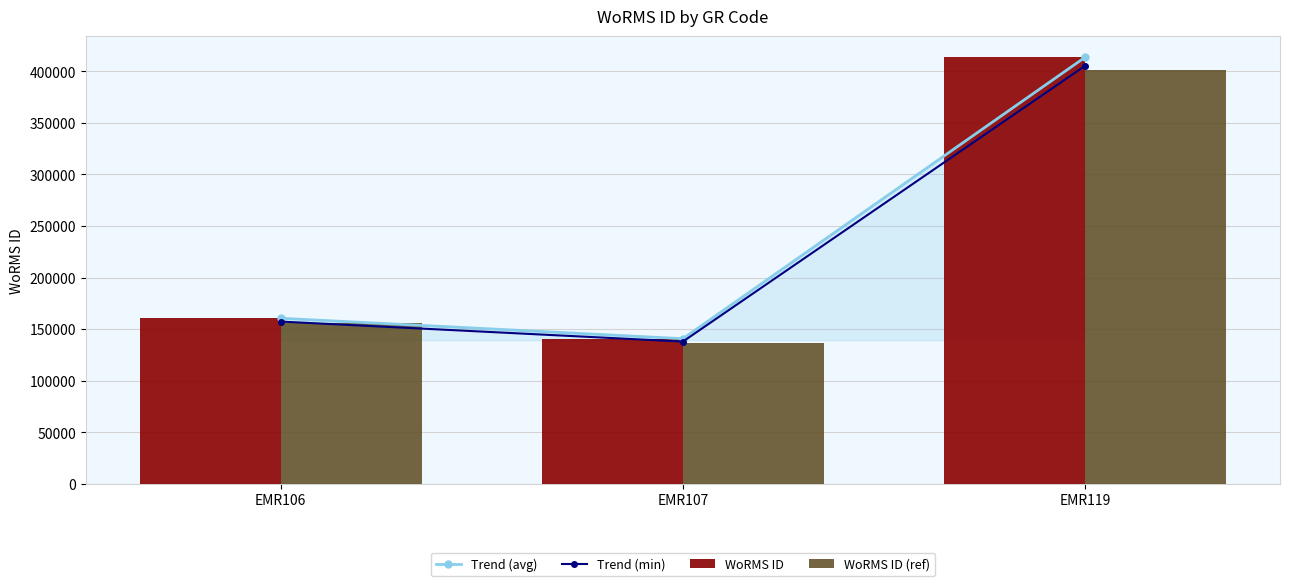

Reading right to left, extract all data points from this chart.

Trend (avg): EMR119=413641.0	EMR107=140735.0	EMR106=160539.0
Trend (min): EMR119=405368.2	EMR107=137920.3	EMR106=157328.2
WoRMS ID: EMR119=413641.0	EMR107=140735.0	EMR106=160539.0
WoRMS ID (ref): EMR119=401231.8	EMR107=136512.9	EMR106=155722.8